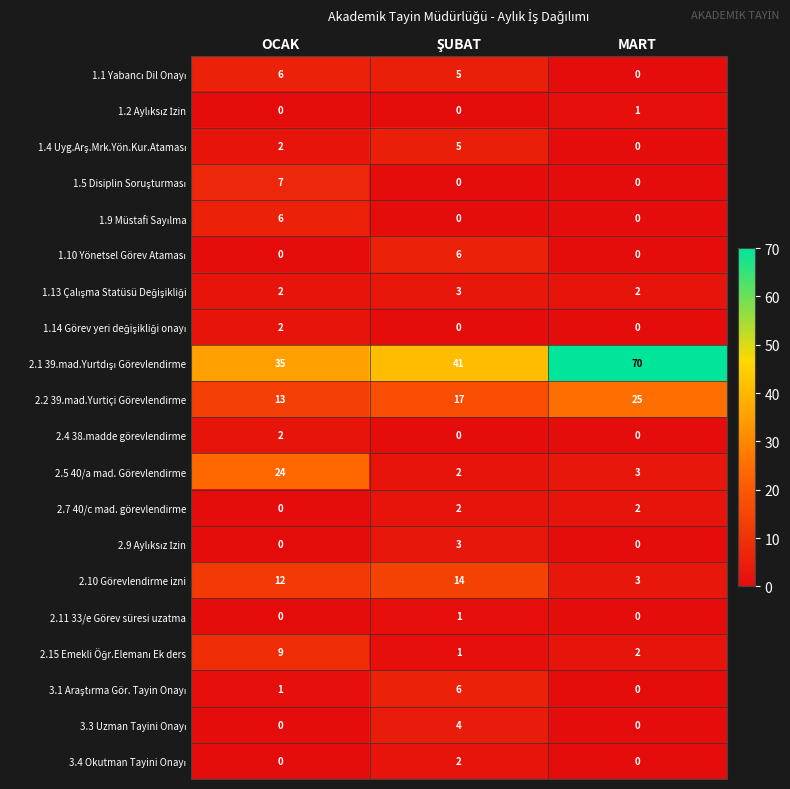

What is the difference between the highest and lowest values at MART?

70